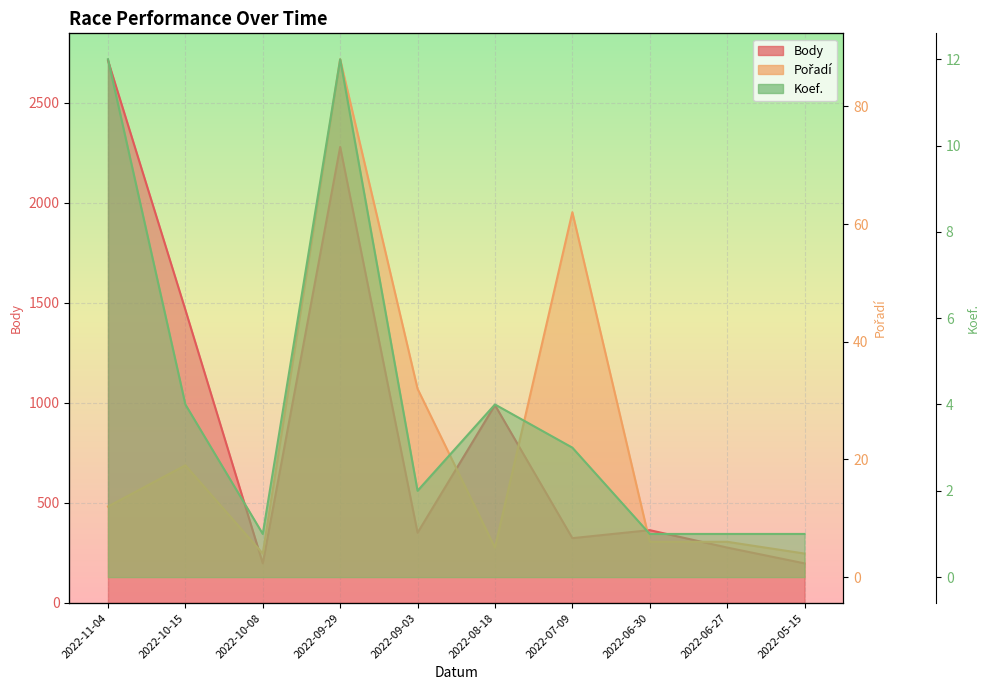

Which series has the widest spread of values?

Body